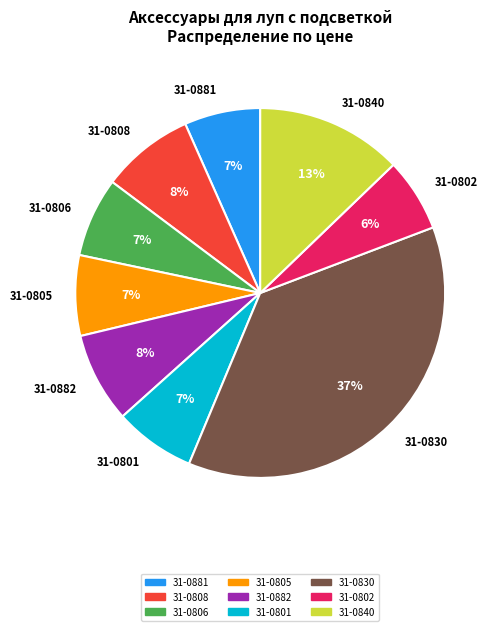

How many segments does this pie chart have?

9